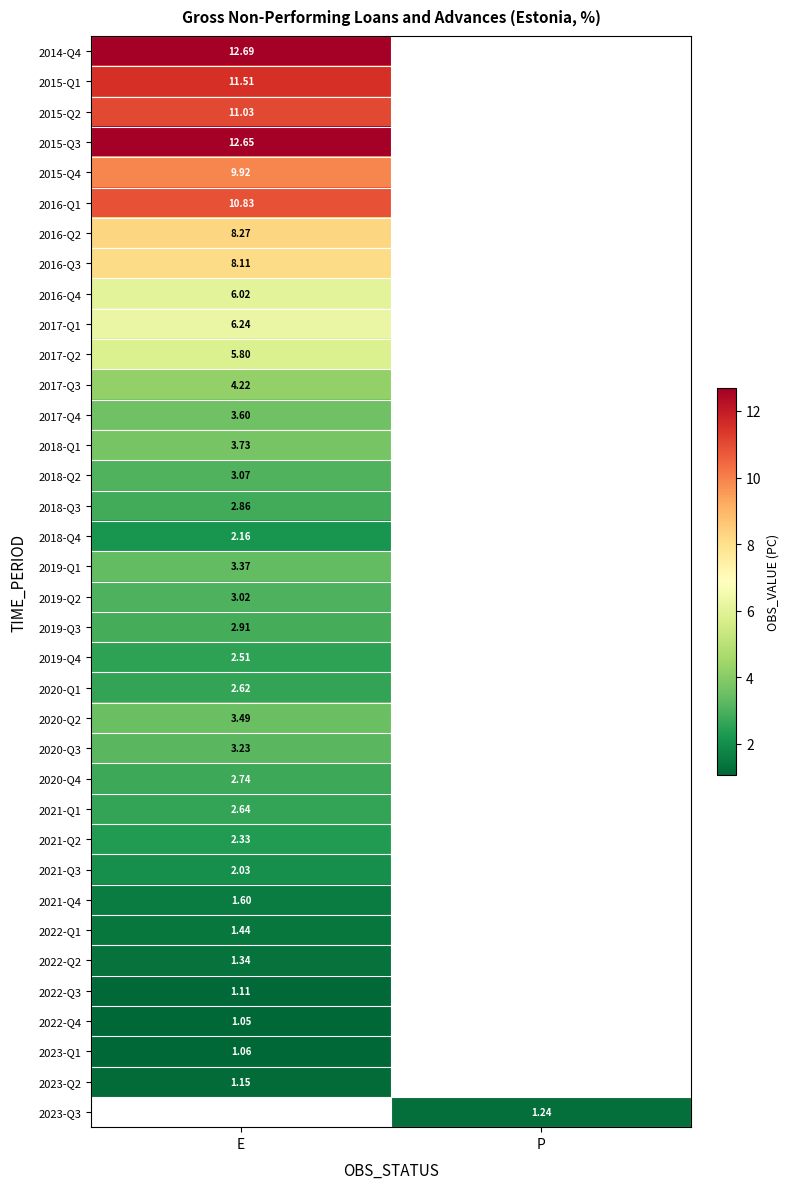

Rank the categories by row_2 value from highest to lowest.

E, P